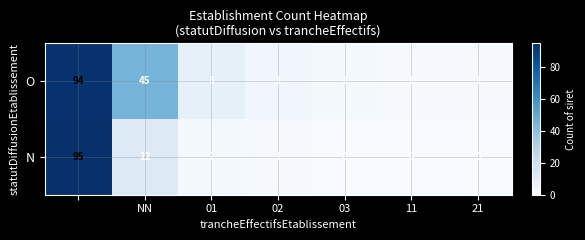

What is the maximum value shown in the chart?

95